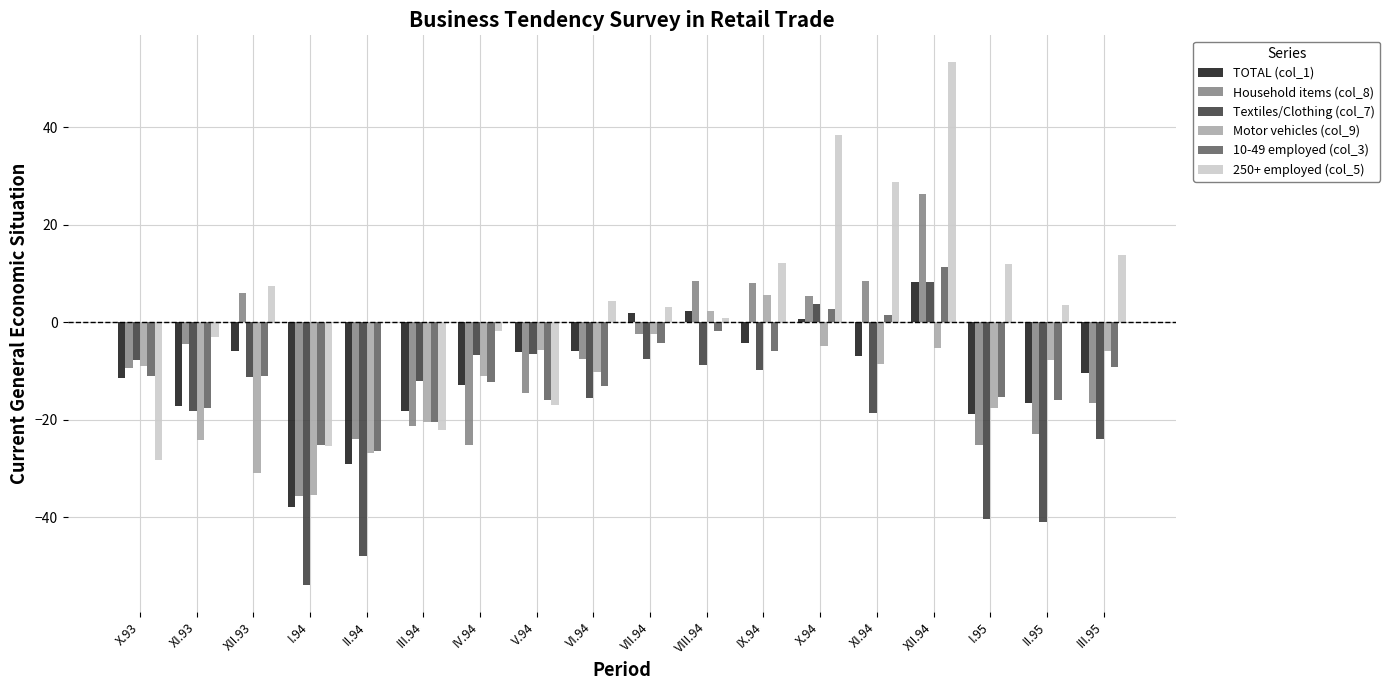

Between V.94 and VI.94, which series saw the biggest shift?

250+ employed (col_5)